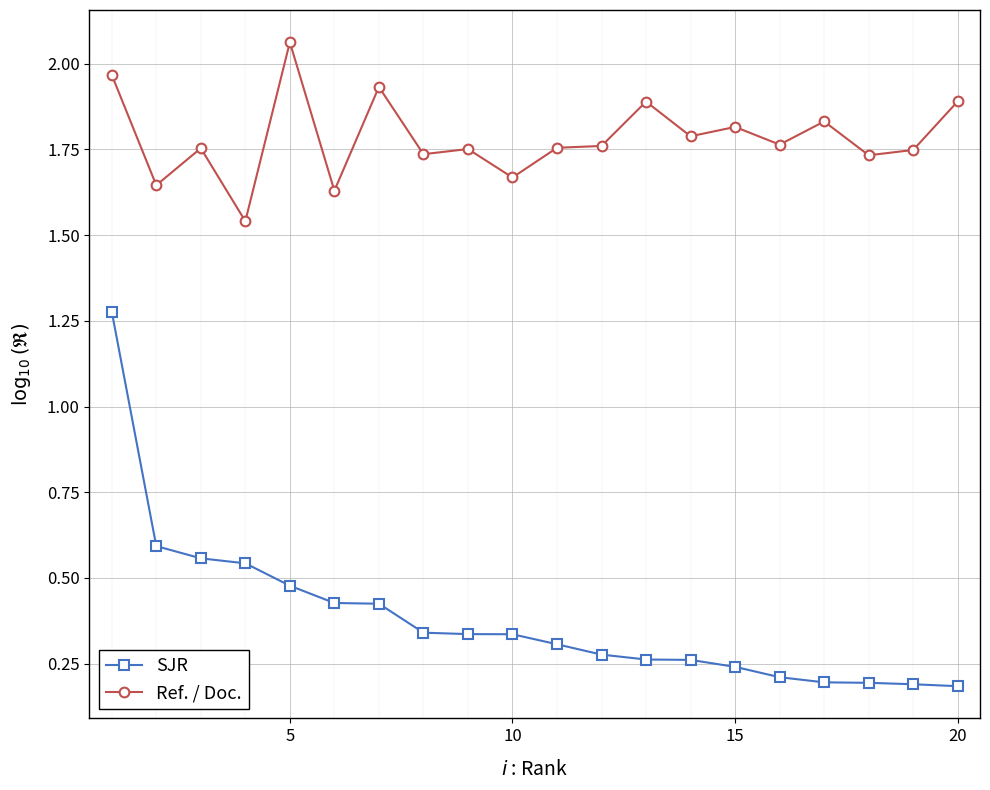

How many SJR values are between 0 and 1?

19